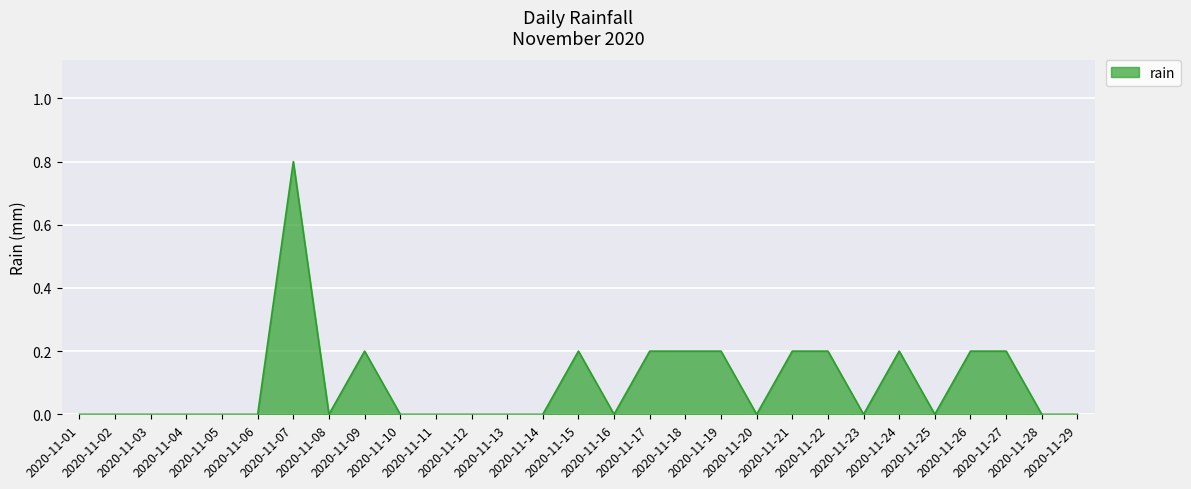

What is the change in value from 2020-11-13 to 2020-11-17?

+0.2